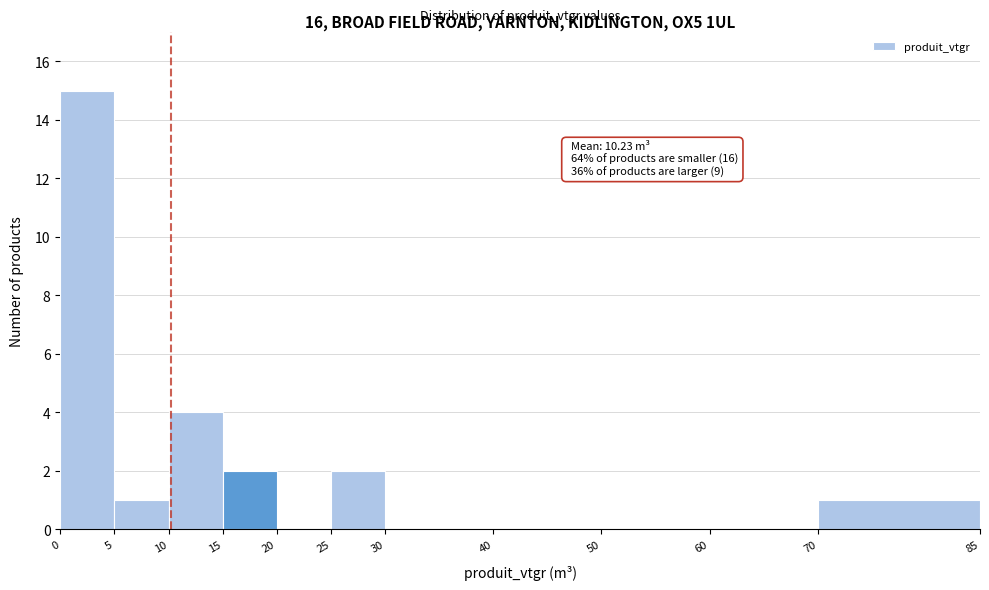

Over which range of the x-axis is the bar tallest?

0 to 5